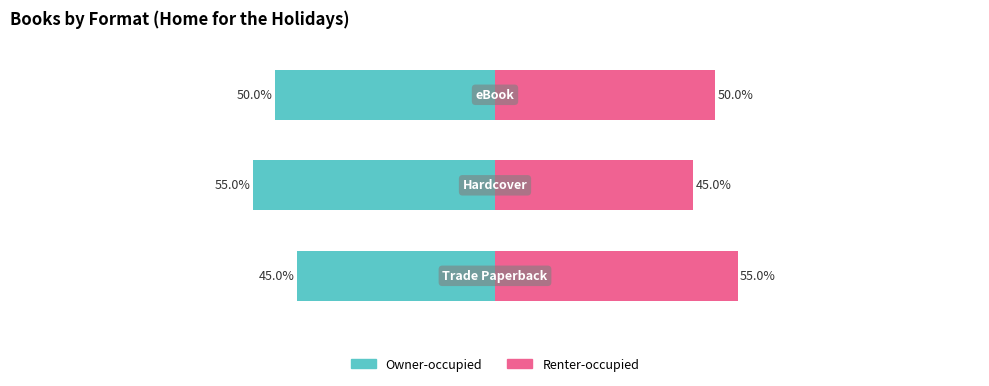

Are the bars grouped side by side (vs. stacked)?

Yes